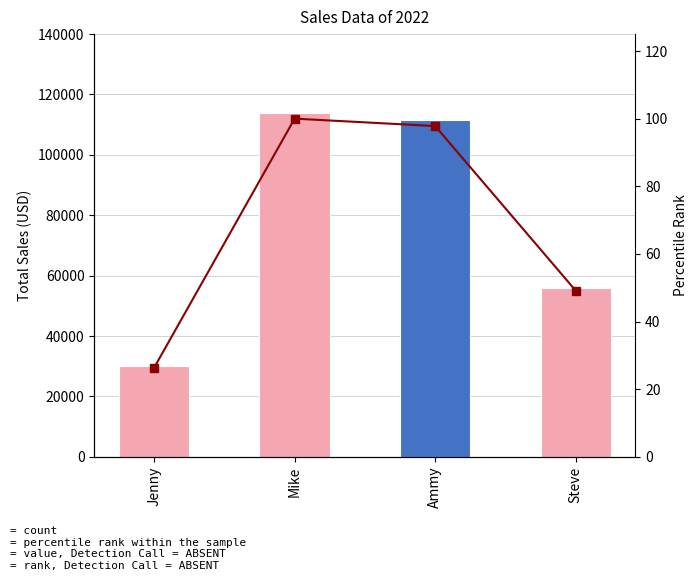

Is it true that Sales equals 54495.2 at Mike?

False